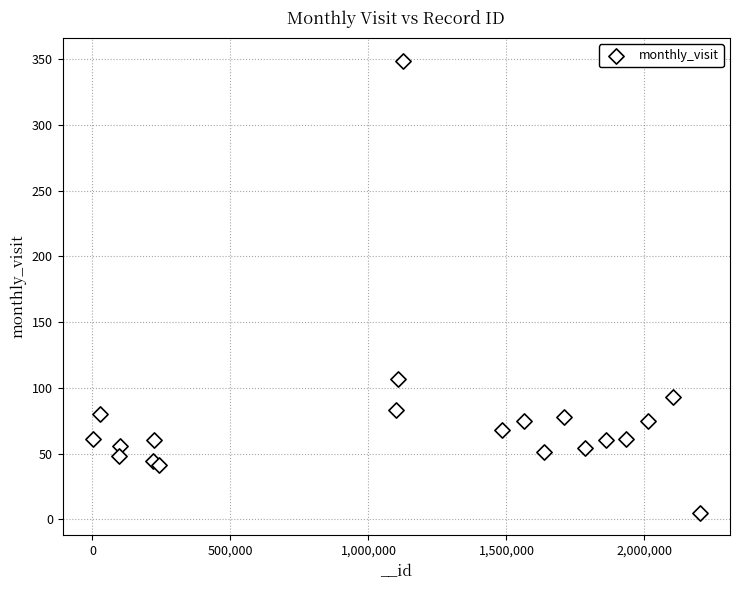

What Y value in the scatter plot is closest to 177?

107